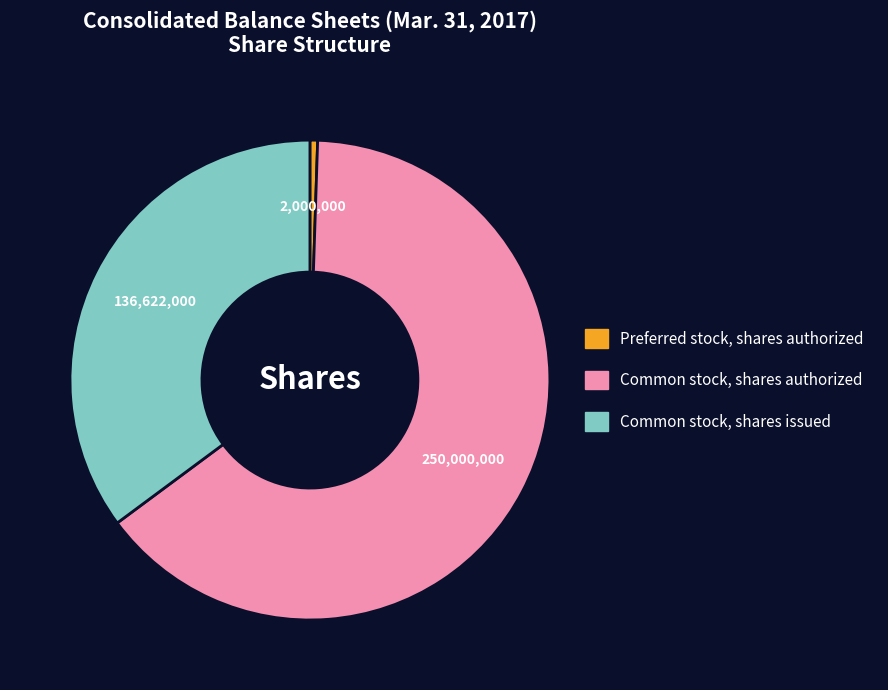

Which has a higher value, Preferred stock, shares authorized or Common stock, shares issued?

Common stock, shares issued